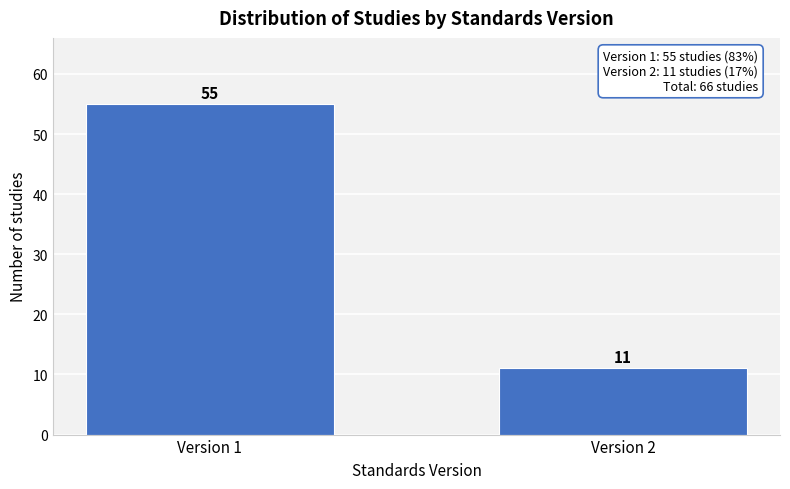

Reading left to right, what are all the values shown in this chart?

55	11